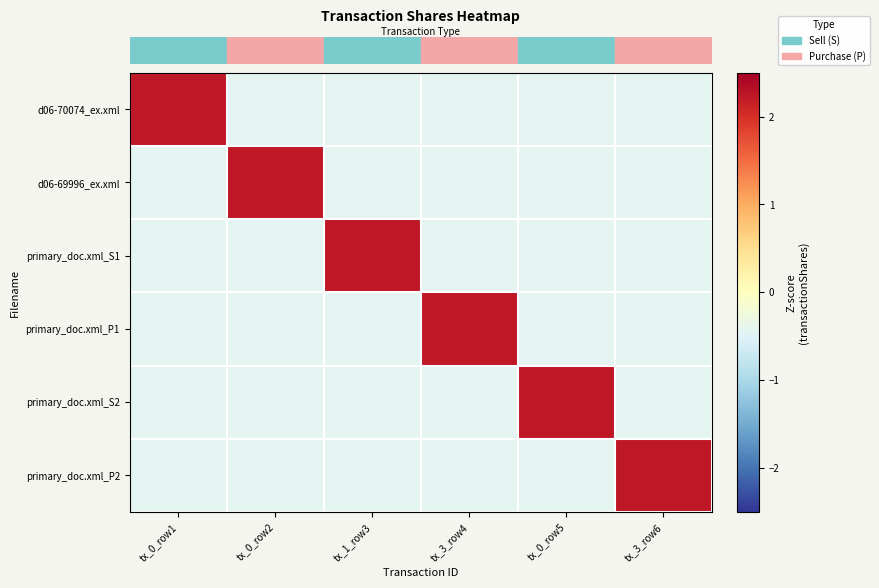

Count the number of categories in the chart.

6